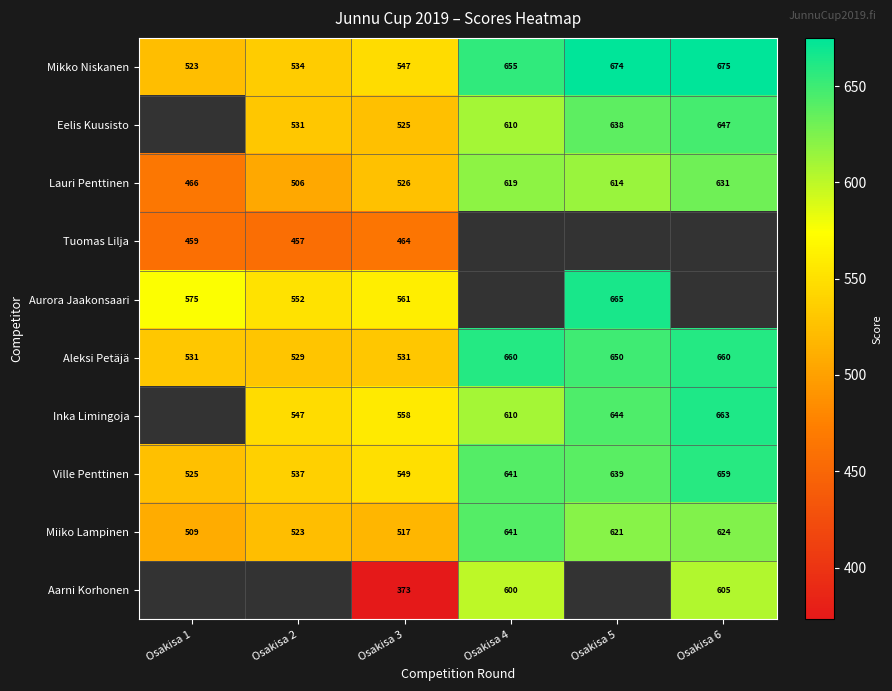

What is the difference between the maximum and minimum values in the Tuomas Lilja series?

7.0